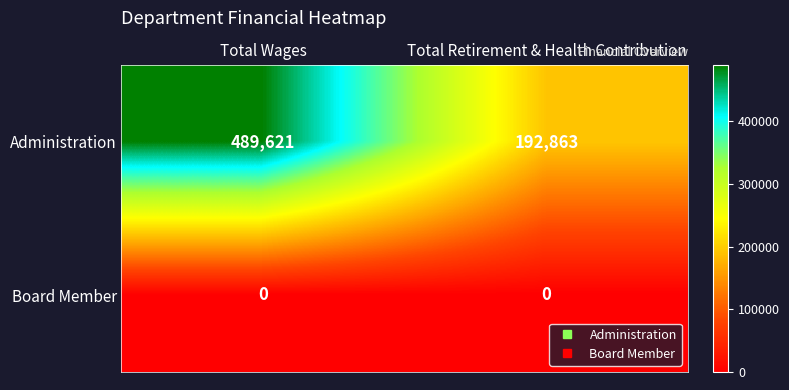

What value does the Administration series have at Total Retirement & Health Contribution?

192863